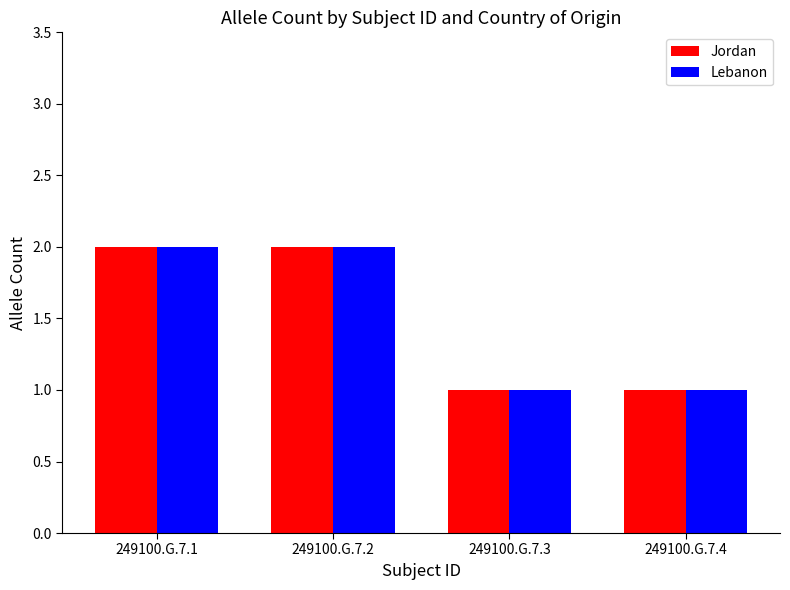

How many values in the Lebanon series are below 2?

2